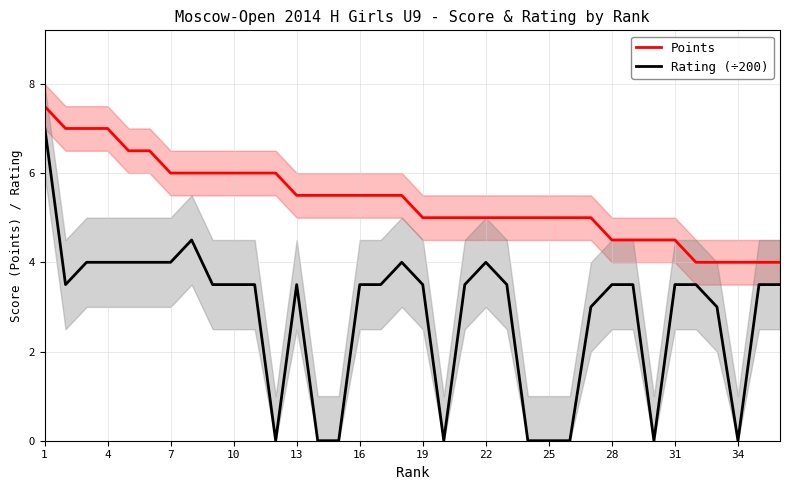

At how many categories does at least one series exceed 4?

31